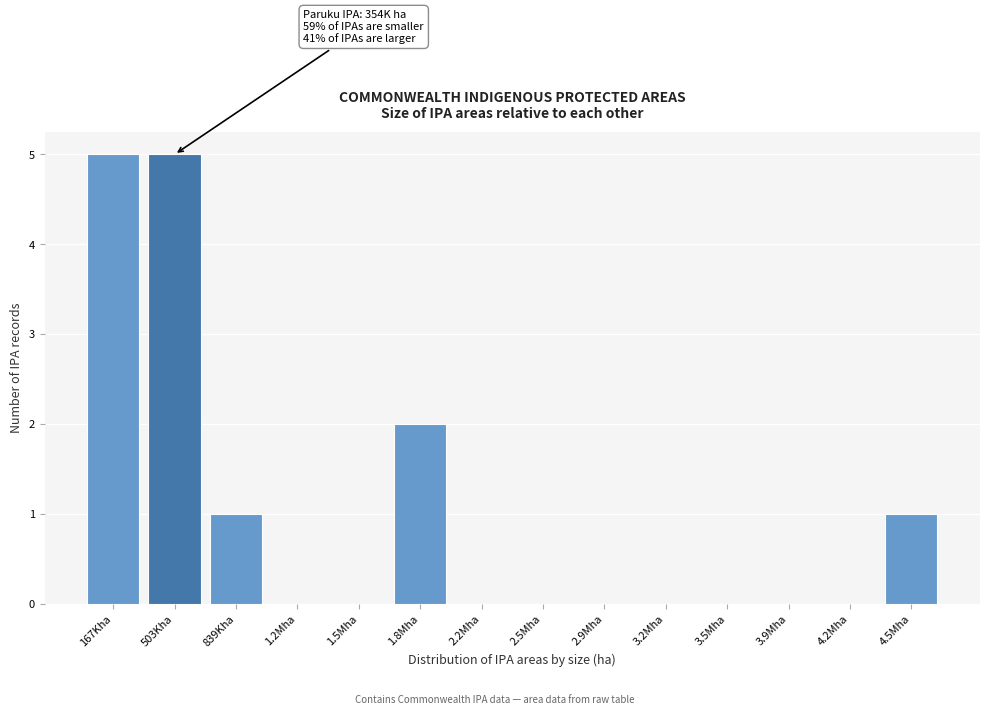

Reading left to right, transcribe all the data shown in this chart.

167Kha=5	503Kha=5	839Kha=1	1.2Mha=0	1.5Mha=0	1.8Mha=2	2.2Mha=0	2.5Mha=0	2.9Mha=0	3.2Mha=0	3.5Mha=0	3.9Mha=0	4.2Mha=0	4.5Mha=1